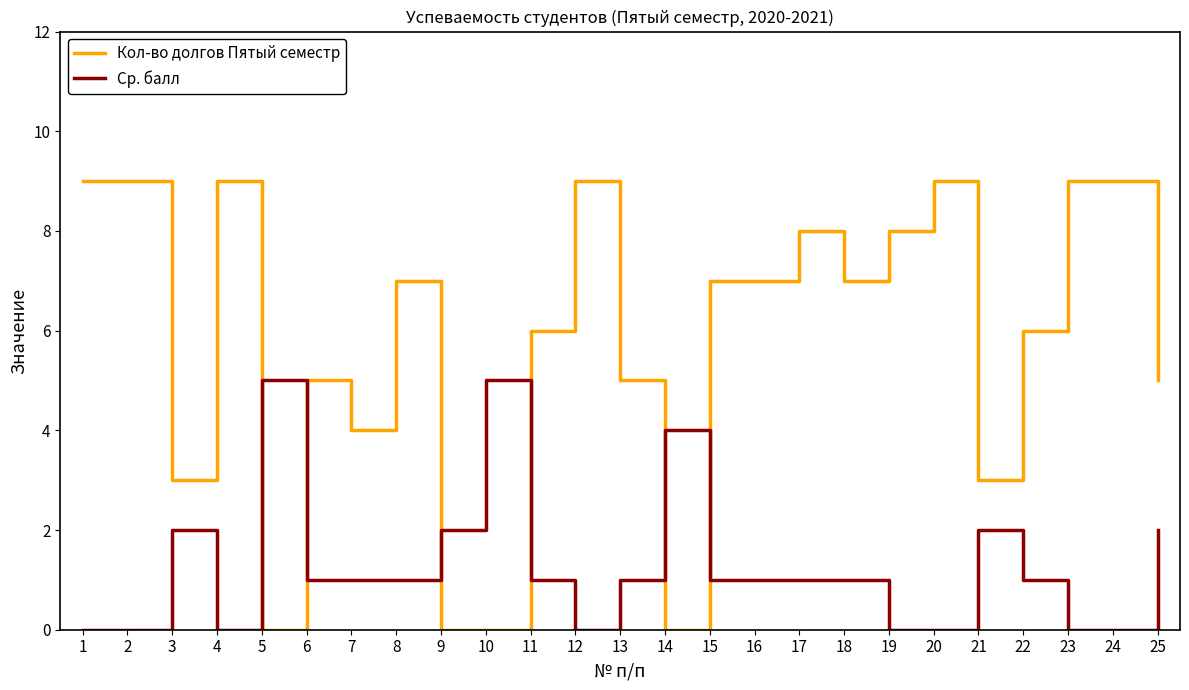

Reading left to right, transcribe all the data shown in this chart.

Кол-во долгов Пятый семестр: 9	9	3	9	0	5	4	7	0	0	6	9	5	0	7	7	8	7	8	9	3	6	9	9	5
Ср. балл: 0	0	2	0	5	1	1	1	2	5	1	0	1	4	1	1	1	1	0	0	2	1	0	0	2